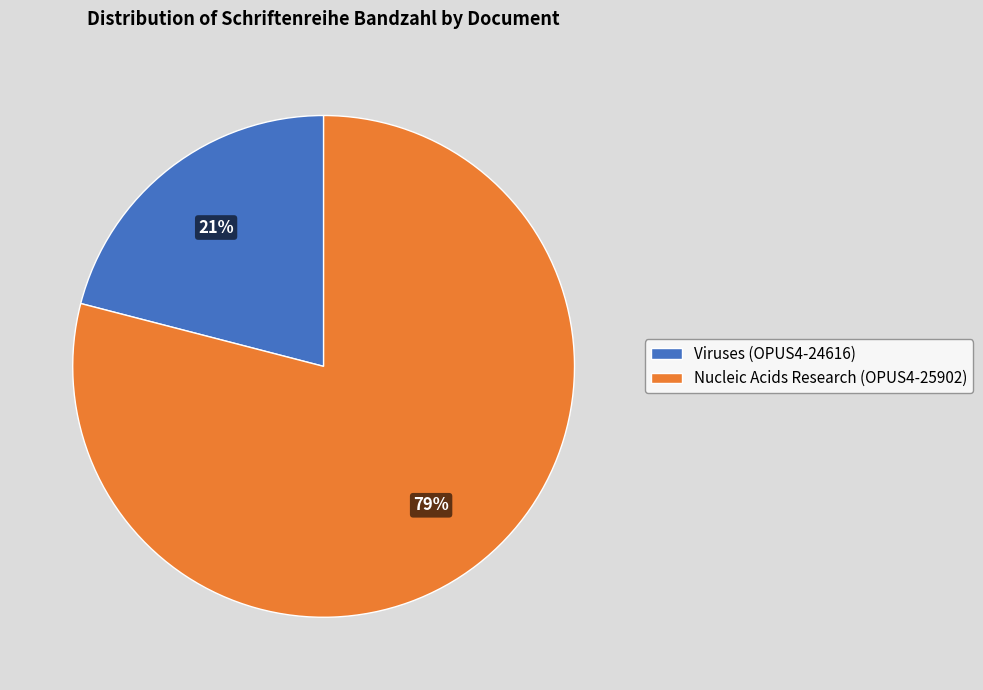

True or false: Viruses (OPUS4-24616) accounts for 16% of the total.

False